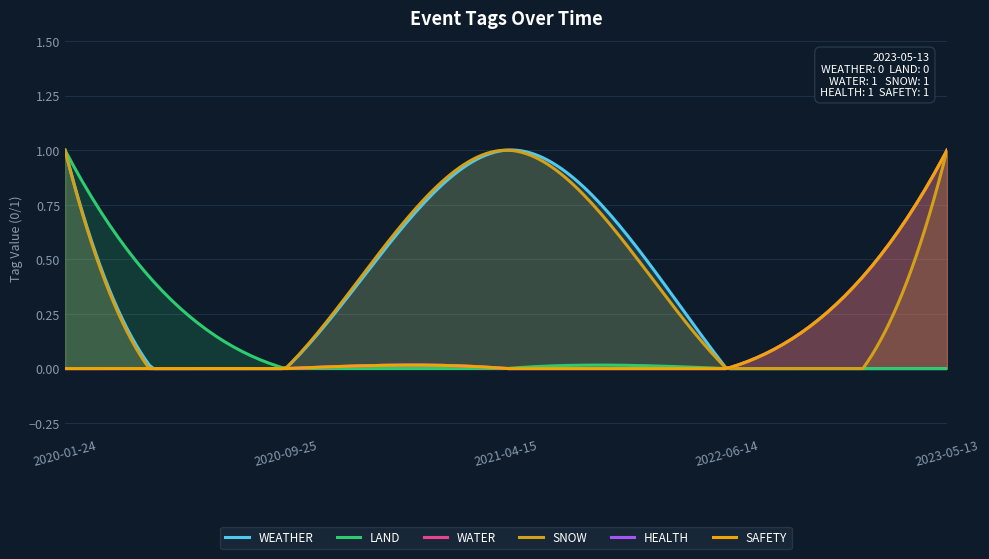

At which category is the sum across all series the highest?

2023-05-13